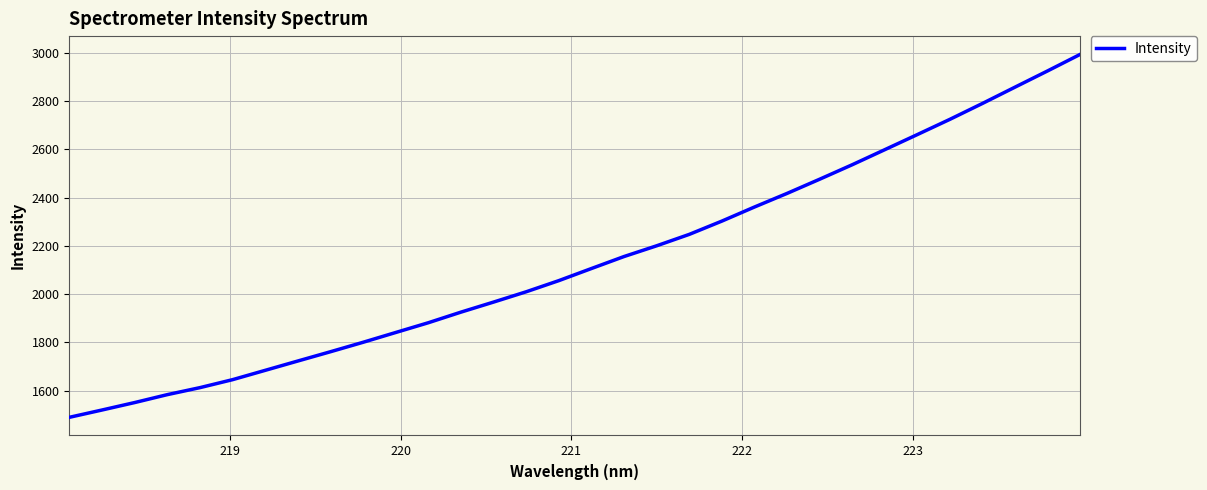

What is the difference between the maximum and minimum values?

1504.2